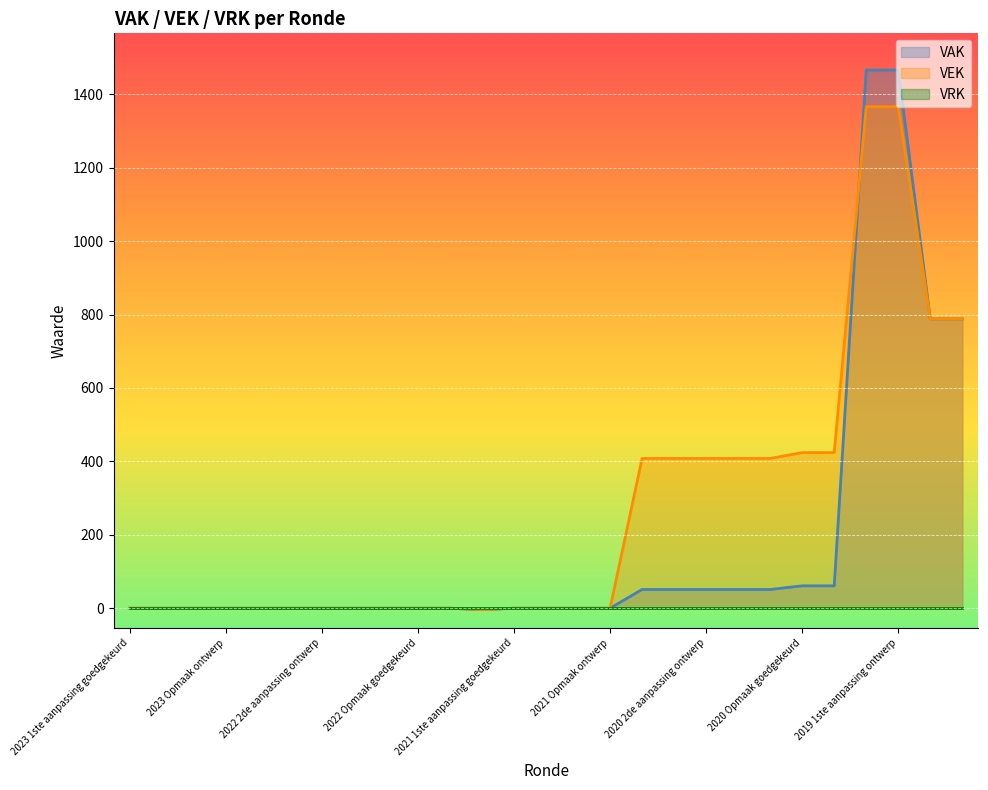

Which series has the largest range (max minus min)?

VAK